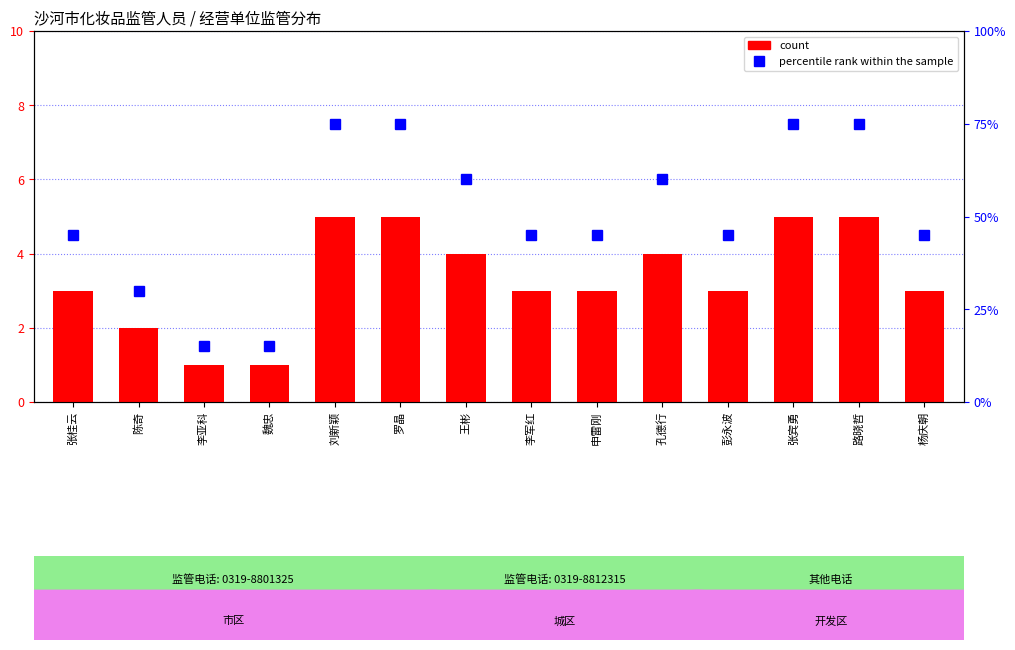

Which category has the lowest value across all series?

李亚科